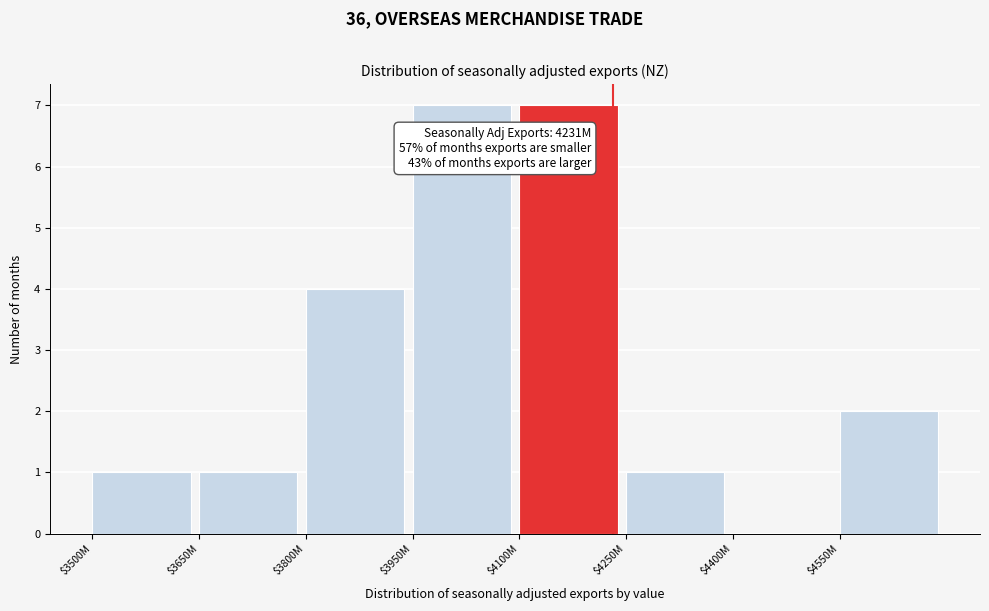

What is the sum of all values?

23